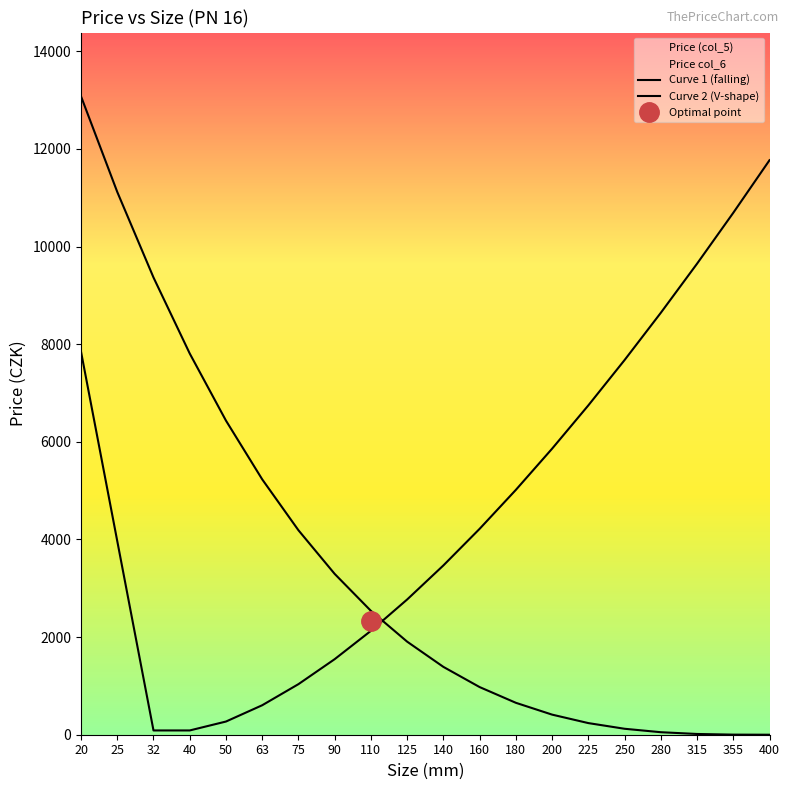

What is the approximate value of Curve 2 (V-shape) at 400?

11769.1